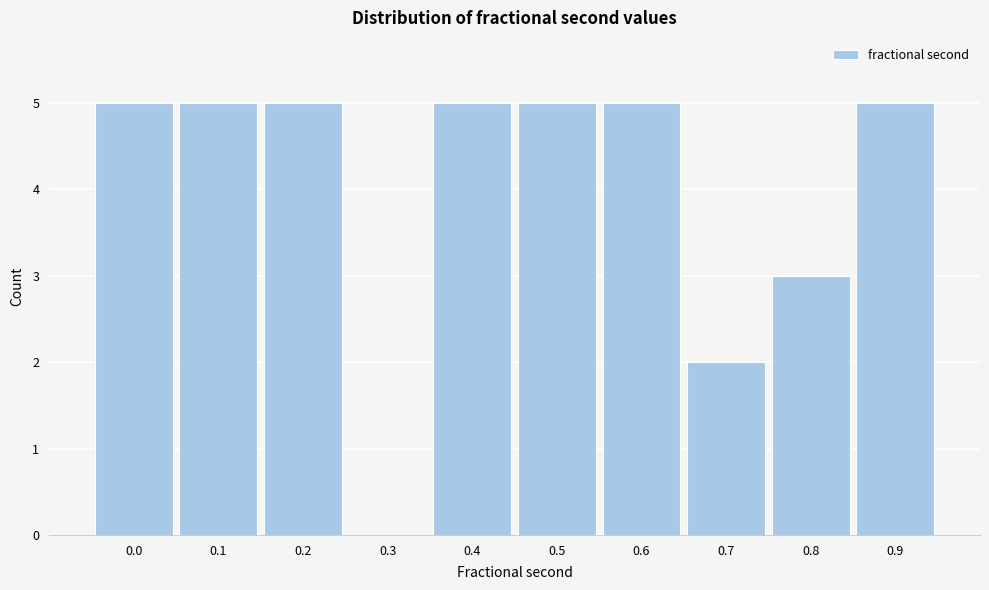

Reading right to left, transcribe all the data shown in this chart.

0.9=5	0.8=3	0.7=2	0.6=5	0.5=5	0.4=5	0.3=0	0.2=5	0.1=5	0.0=5